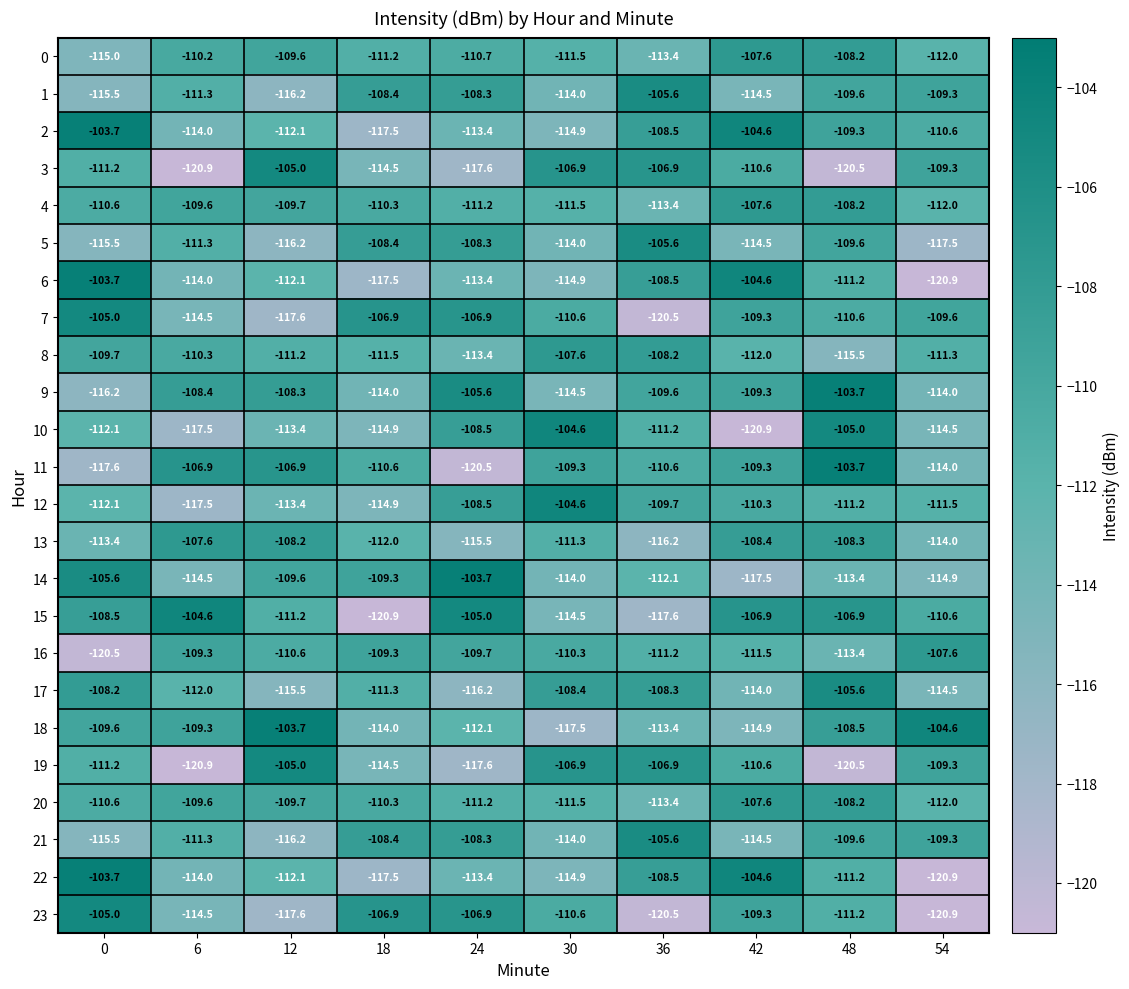

List the labels in order of 21 value, smallest first.

12, 0, 42, 30, 6, 48, 54, 18, 24, 36